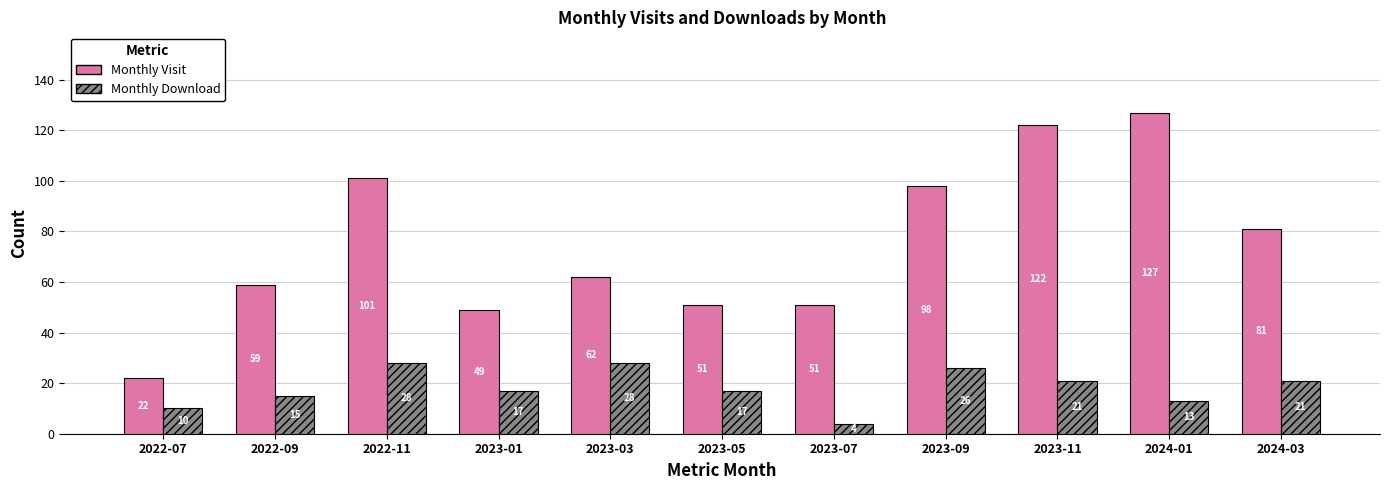

At which label does Monthly Visit reach its peak?

2024-01